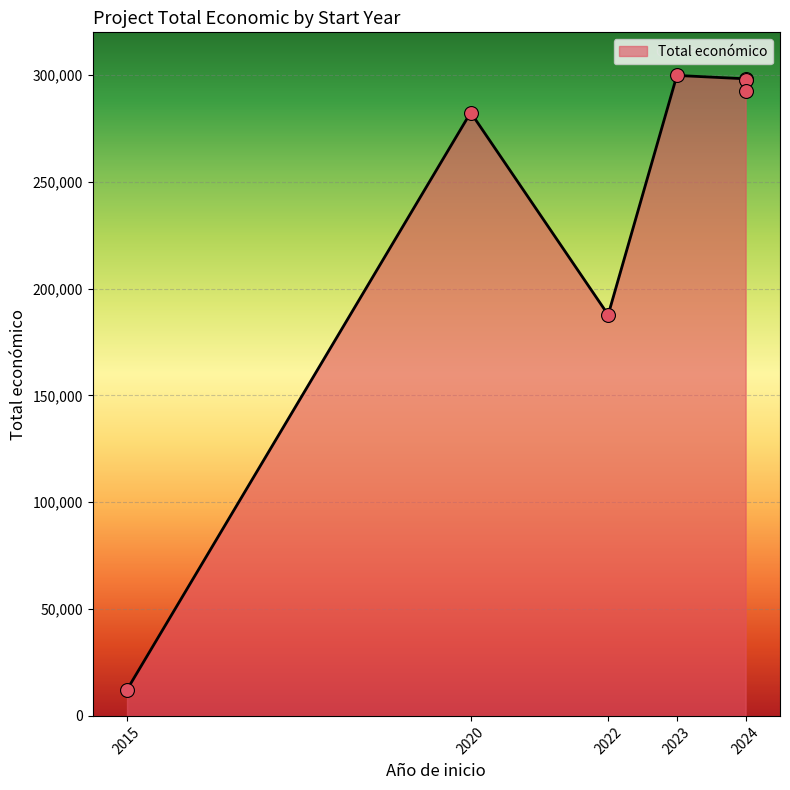

Between 2024 and 2022, which is larger?

2024